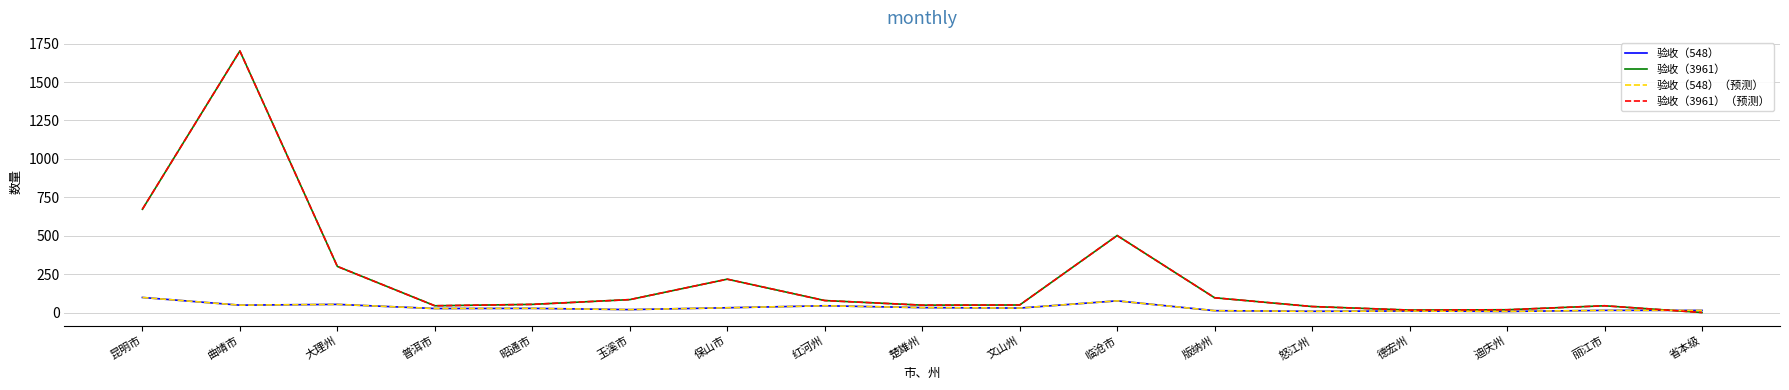

Does the chart display data point markers on the line(s)?

No